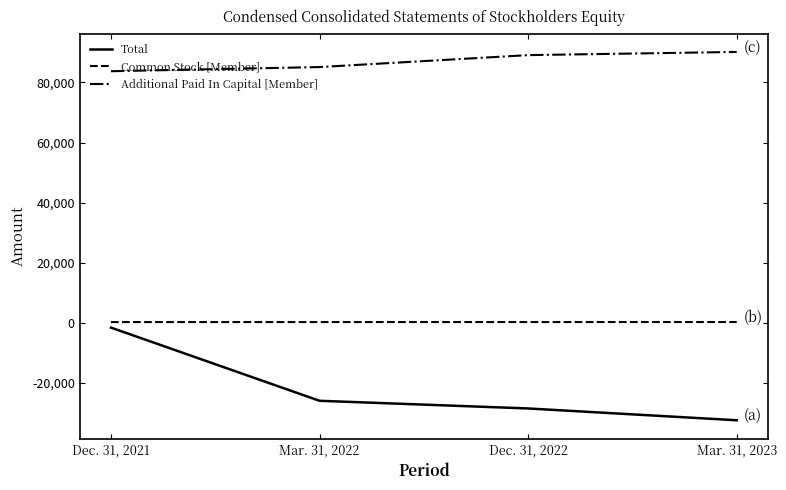

List the labels in order of Additional Paid In Capital [Member] value, largest first.

Mar. 31, 2023, Dec. 31, 2022, Mar. 31, 2022, Dec. 31, 2021